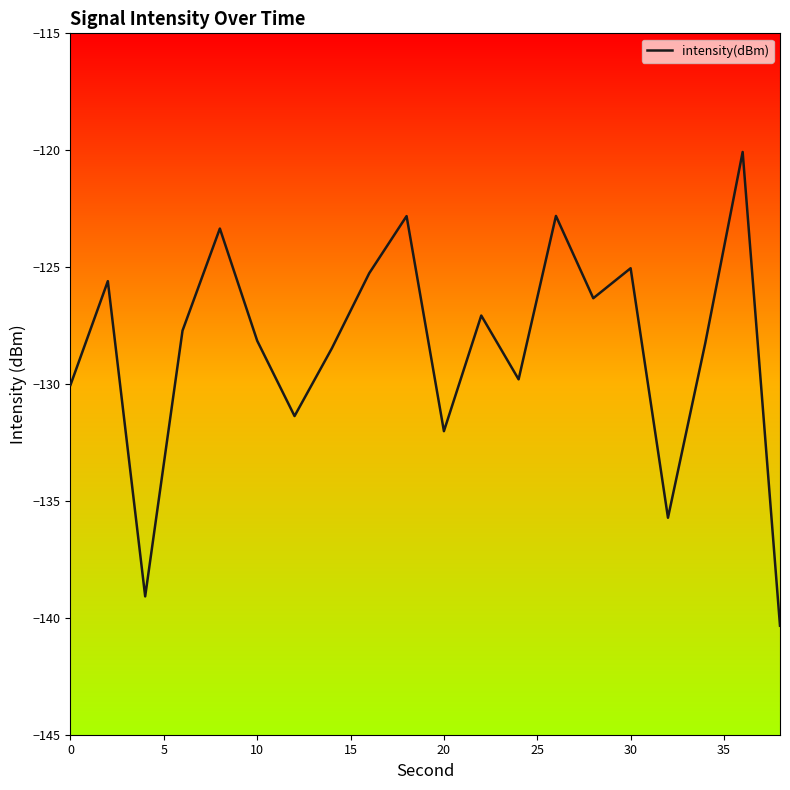

What is the minimum value shown in the chart?

-140.3